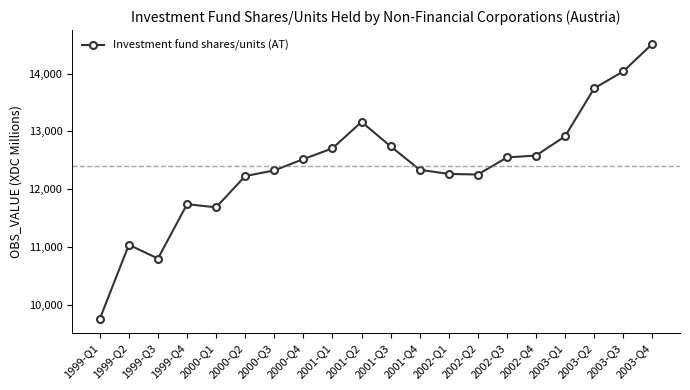

True or false: the data shows 13746 at 2003-Q2.

True